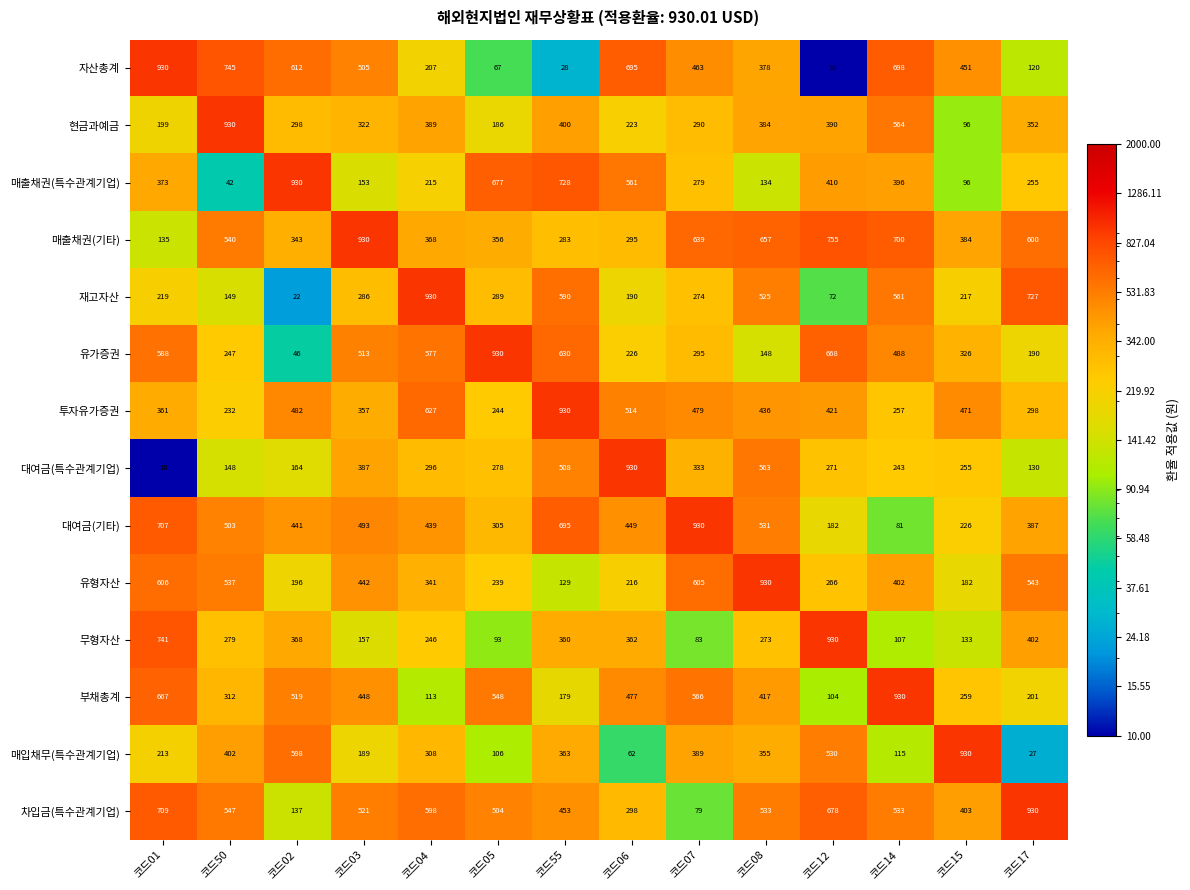

List the labels in order of 무형자산 value, largest first.

코드12, 코드01, 코드17, 코드02, 코드06, 코드55, 코드50, 코드08, 코드04, 코드03, 코드15, 코드14, 코드05, 코드07